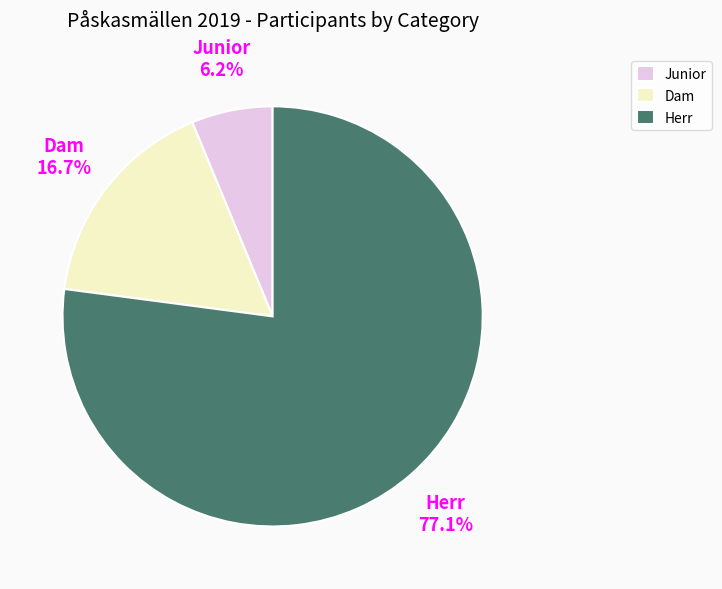

To the nearest percent, what is the difference between the largest and smallest slice percentages?

71%